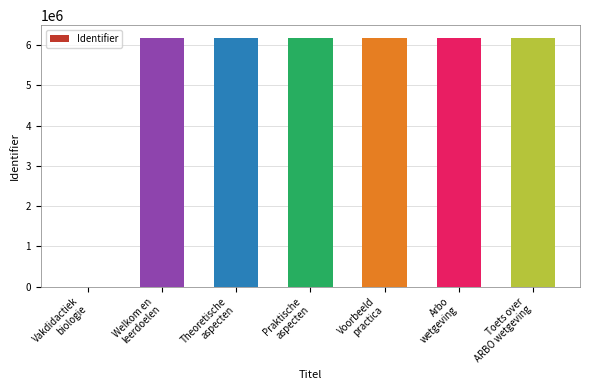

Between Vakdidactiek
biologie and Arbo
wetgeving, which is larger?

Arbo
wetgeving